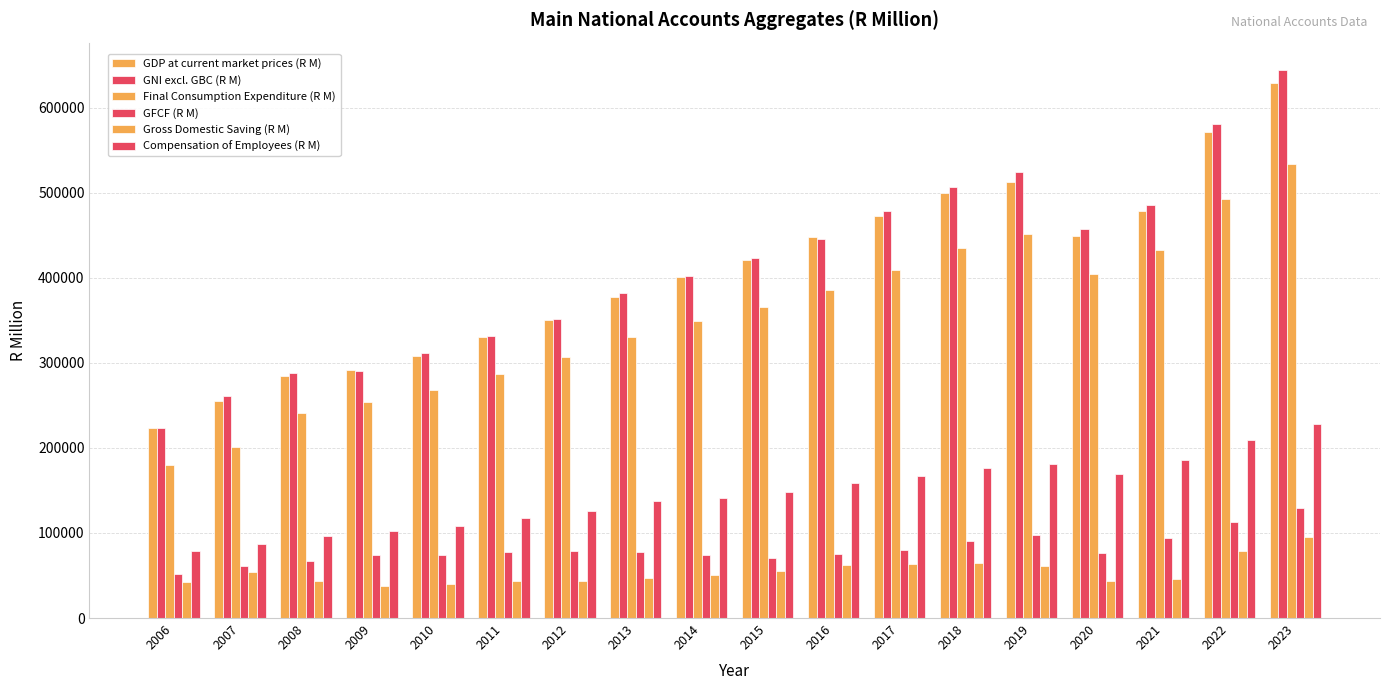

What is the minimum value for Gross Domestic Saving (R M)?

37430